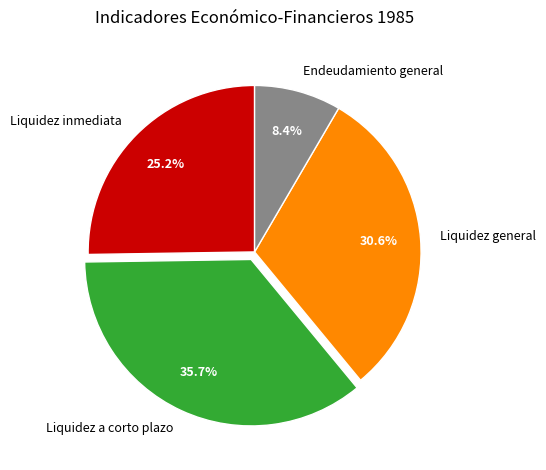

What is the total percentage of Endeudamiento general and Liquidez general?

39.0%